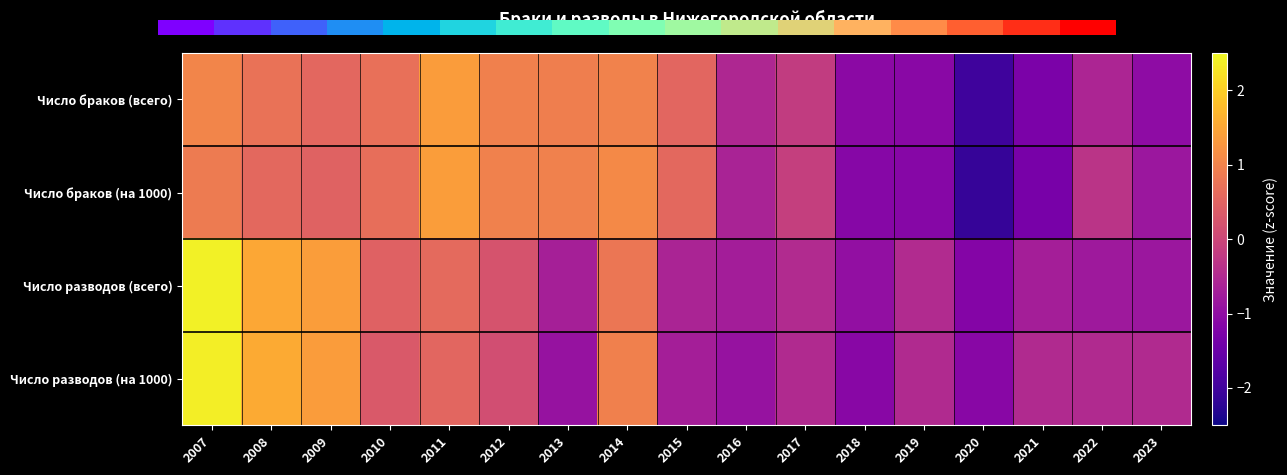

What is the difference between the highest and lowest values at 2011?

1.1